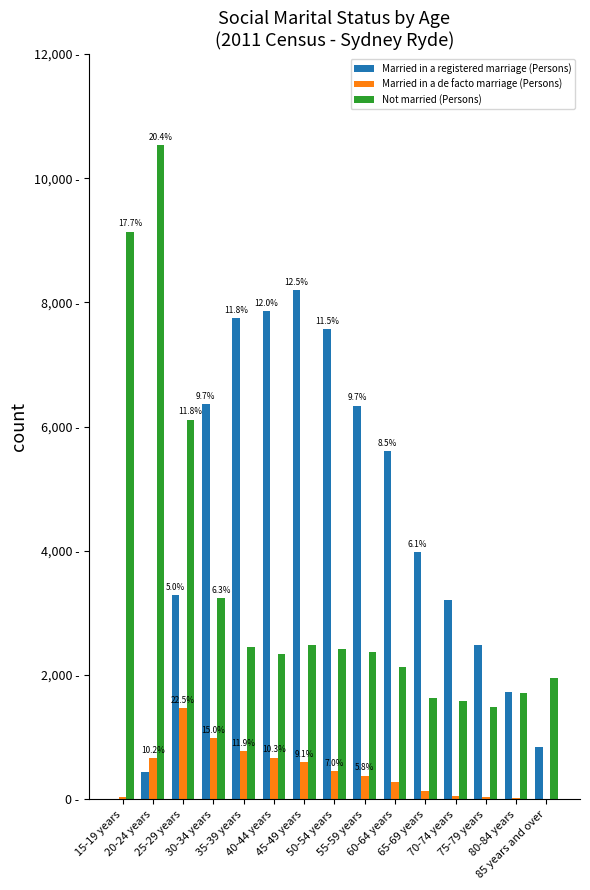

At which category does the chart reach its minimum across all series?

85 years and over